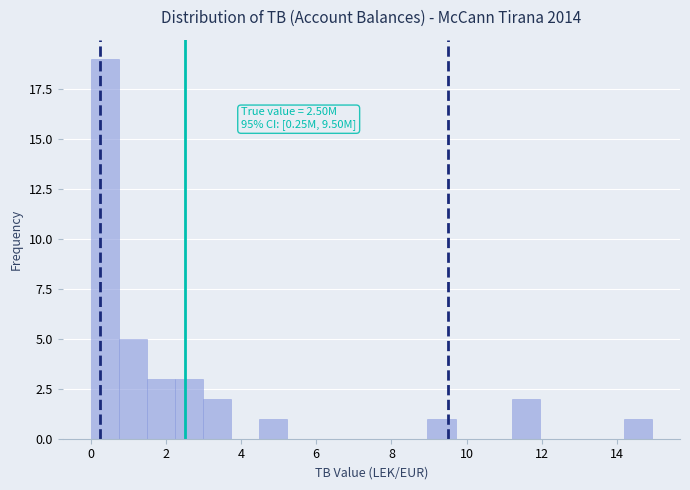

Around what value on the x-axis is the tallest bar? Give the approximate position of its centre, as read against the axis.

0.4